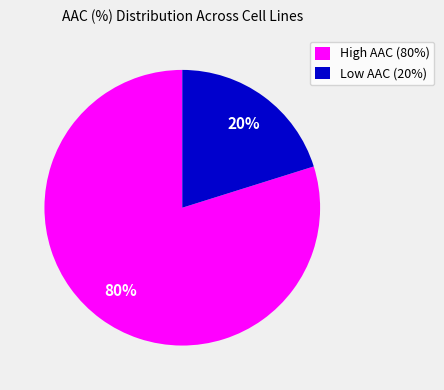

What percentage is the High AAC (80%) slice, to the nearest percent?

80%